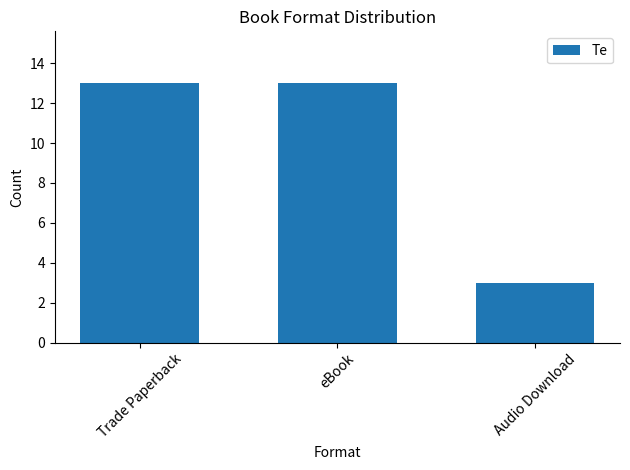

What is the sum of all values?

29